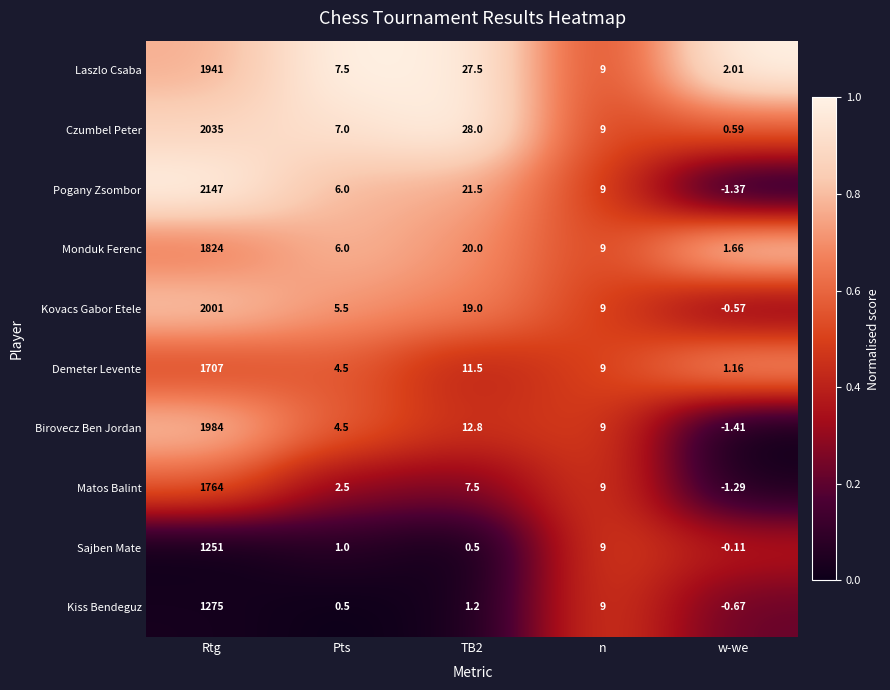

Which series has the widest spread of values?

Pogany Zsombor